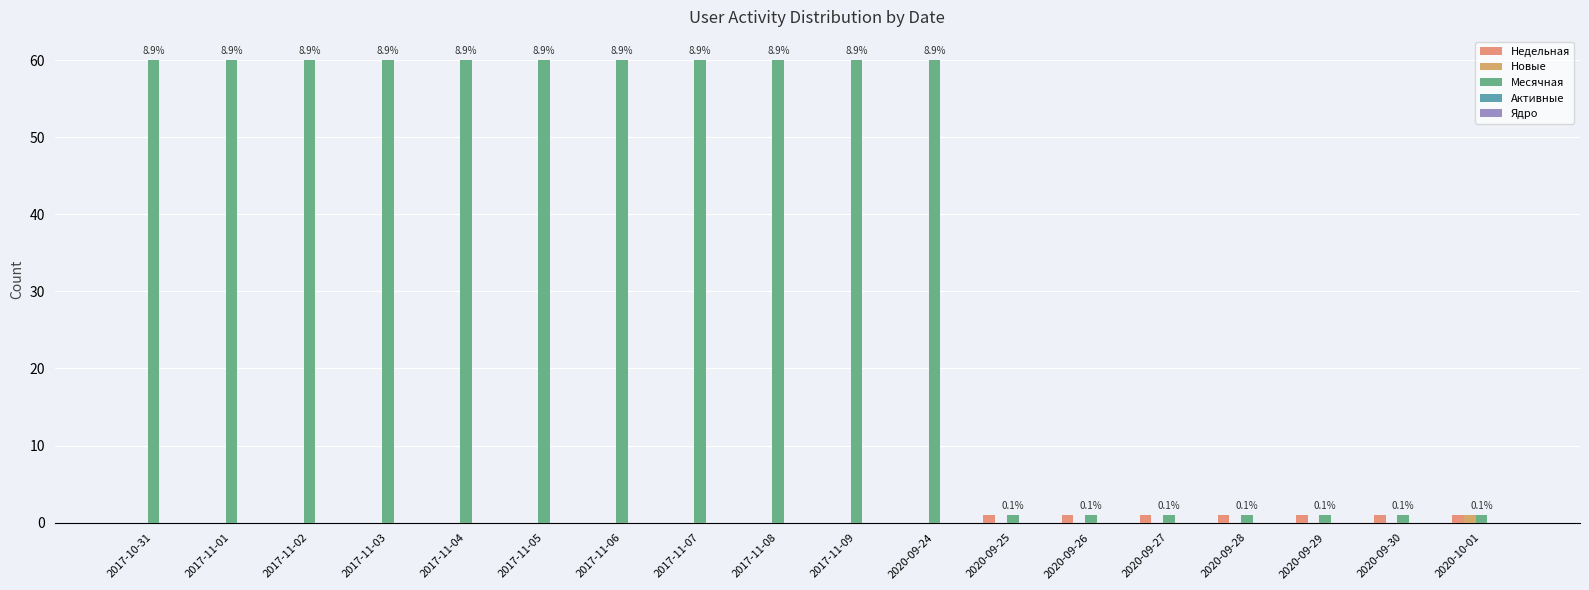

What is the average value of the Месячная series?

37